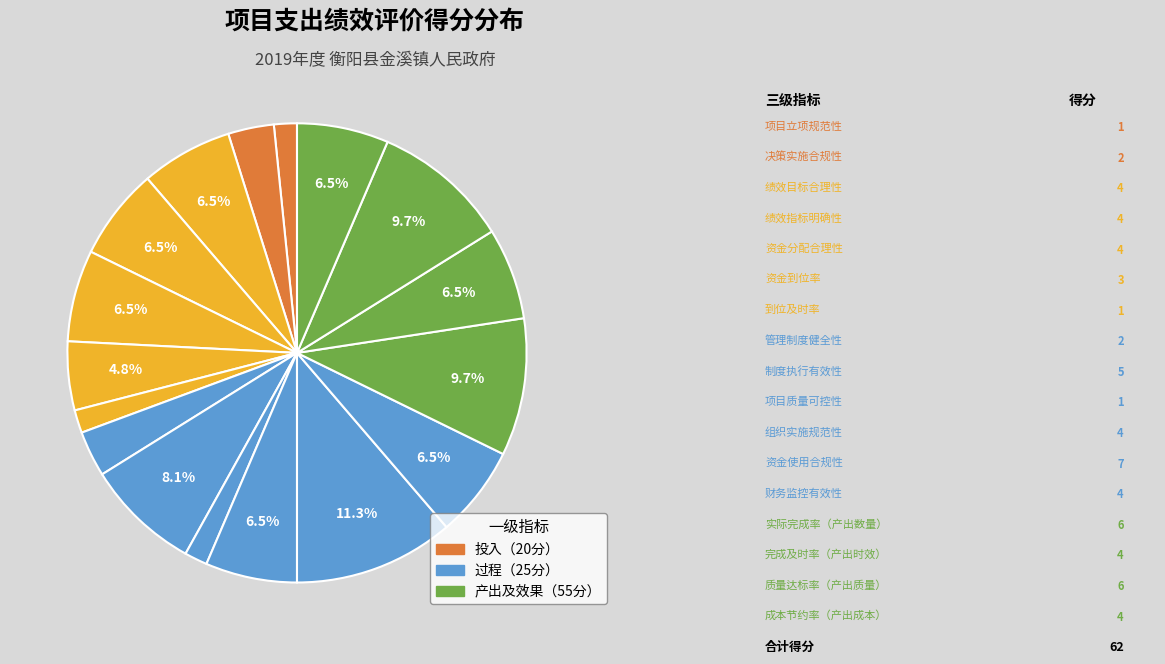

Which slice is the smallest?

项目立项规范性